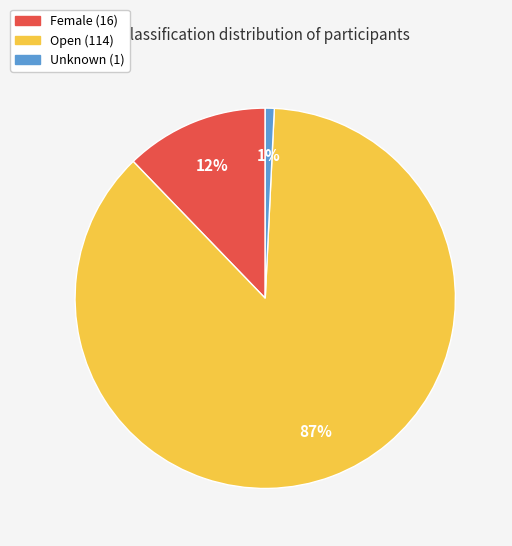

Do Female and Unknown together represent more than half of the pie?

No